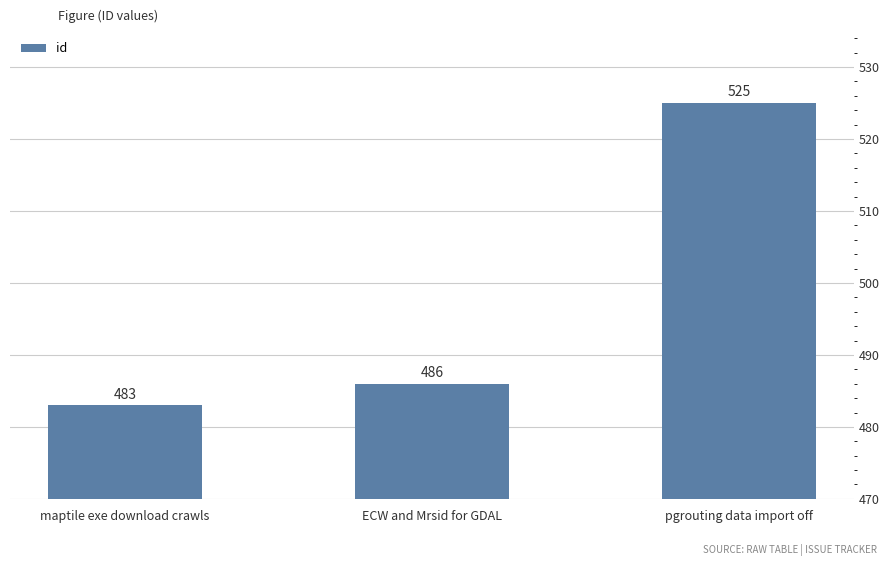

What is the label of the 3rd bar from the left?

pgrouting data import off